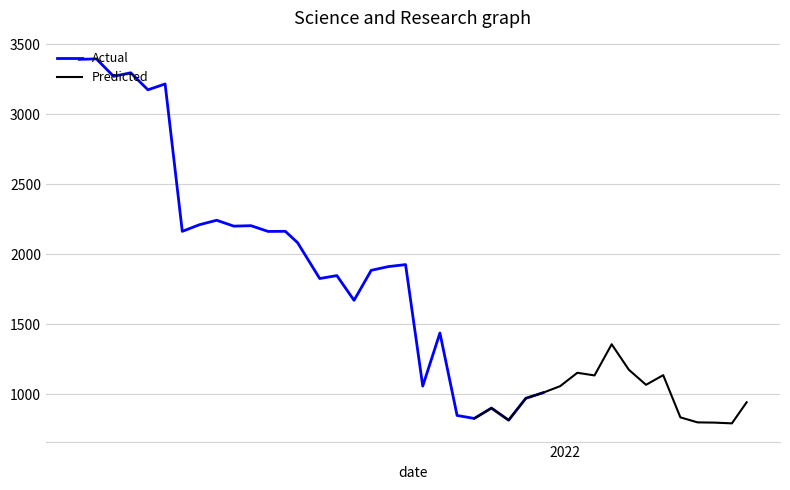

What are all the series names shown in the legend?

Actual, Predicted